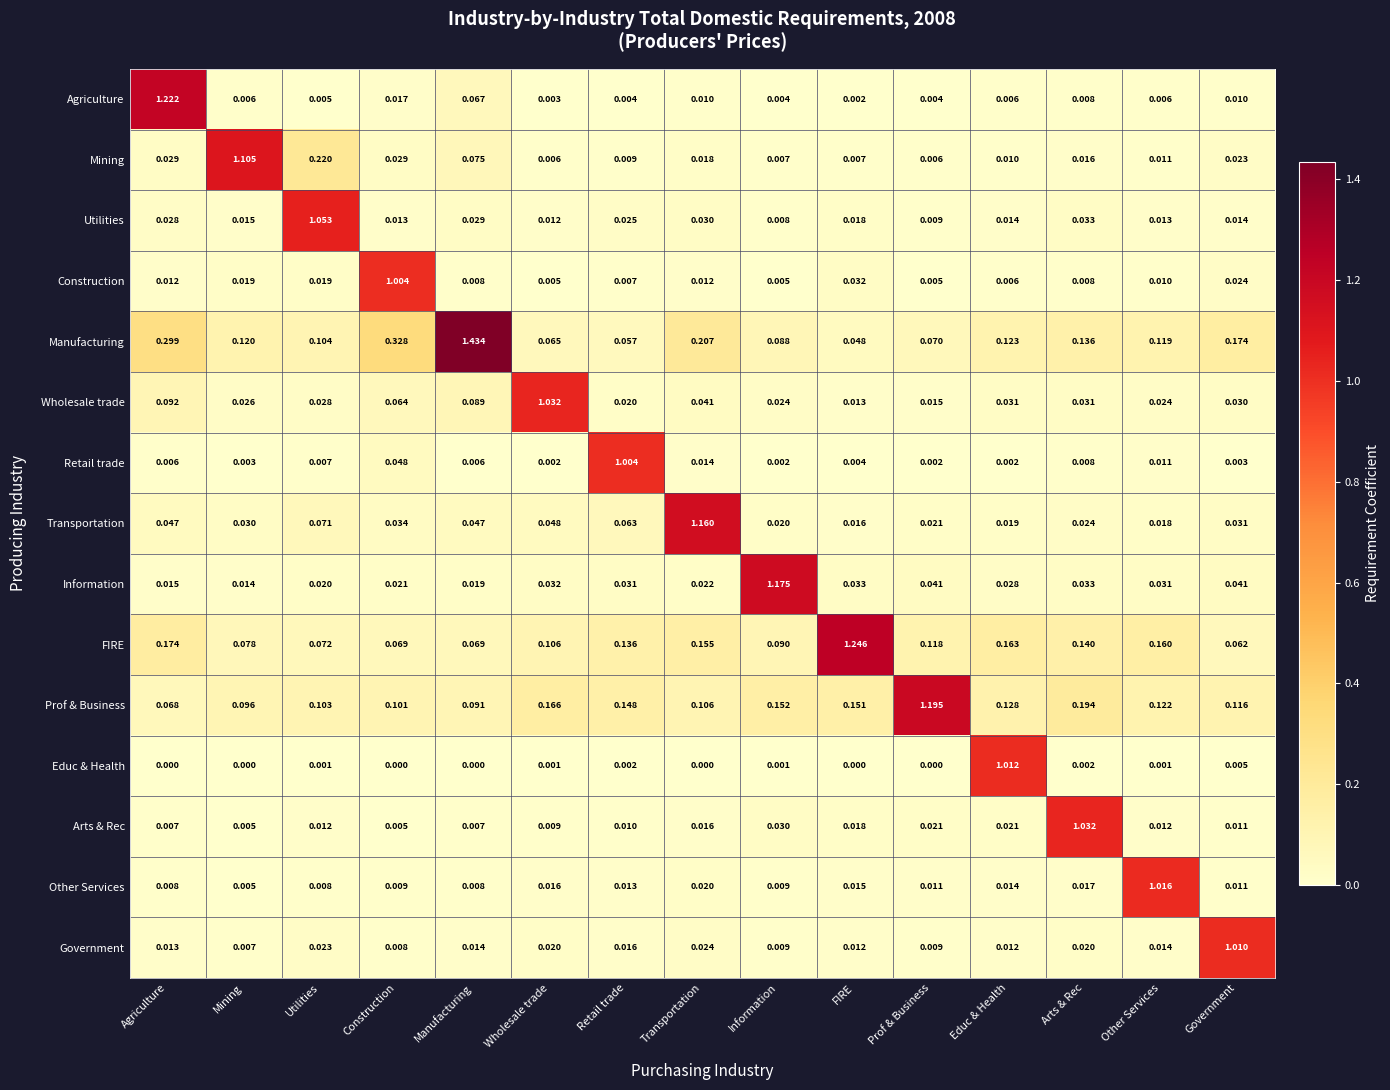

Which series has the largest total across all categories?

Manufacturing